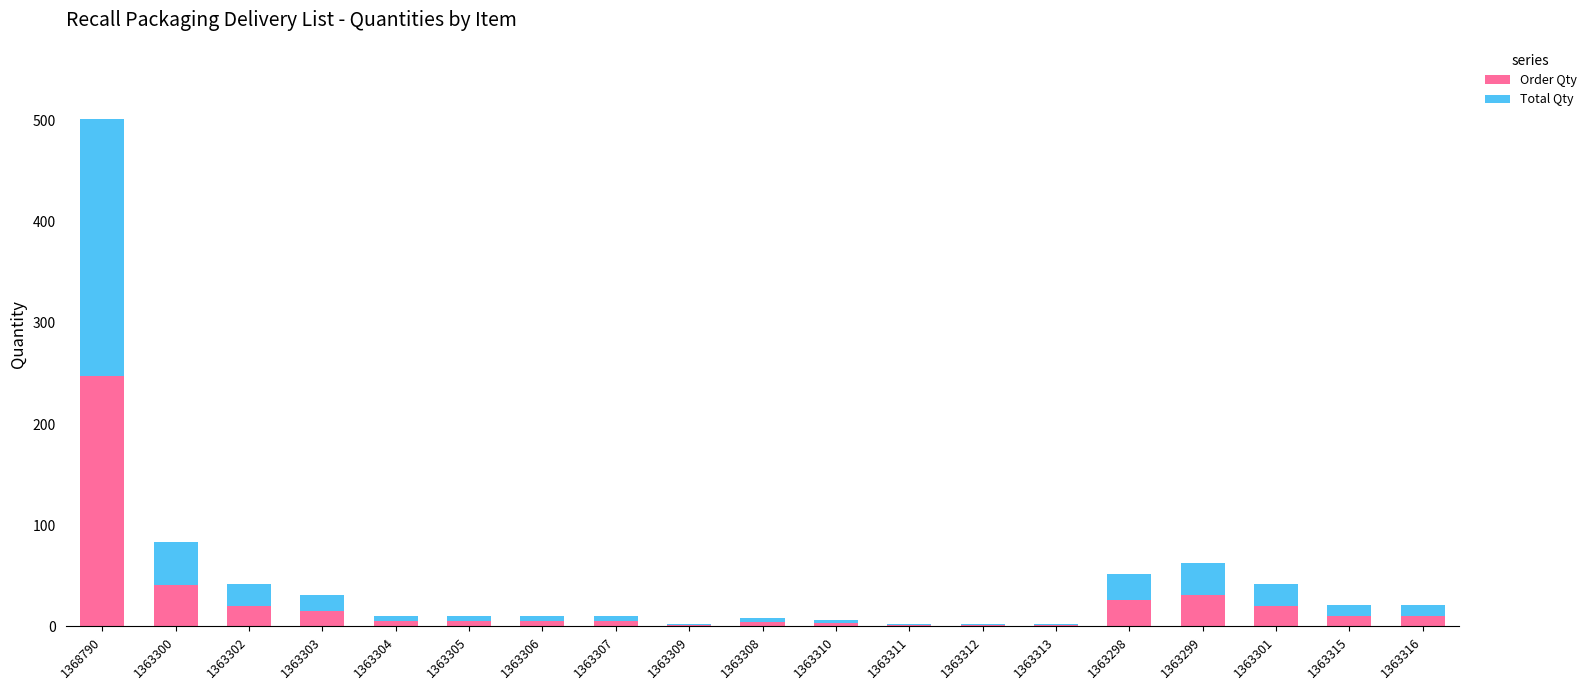

How many series are shown in this chart?

2